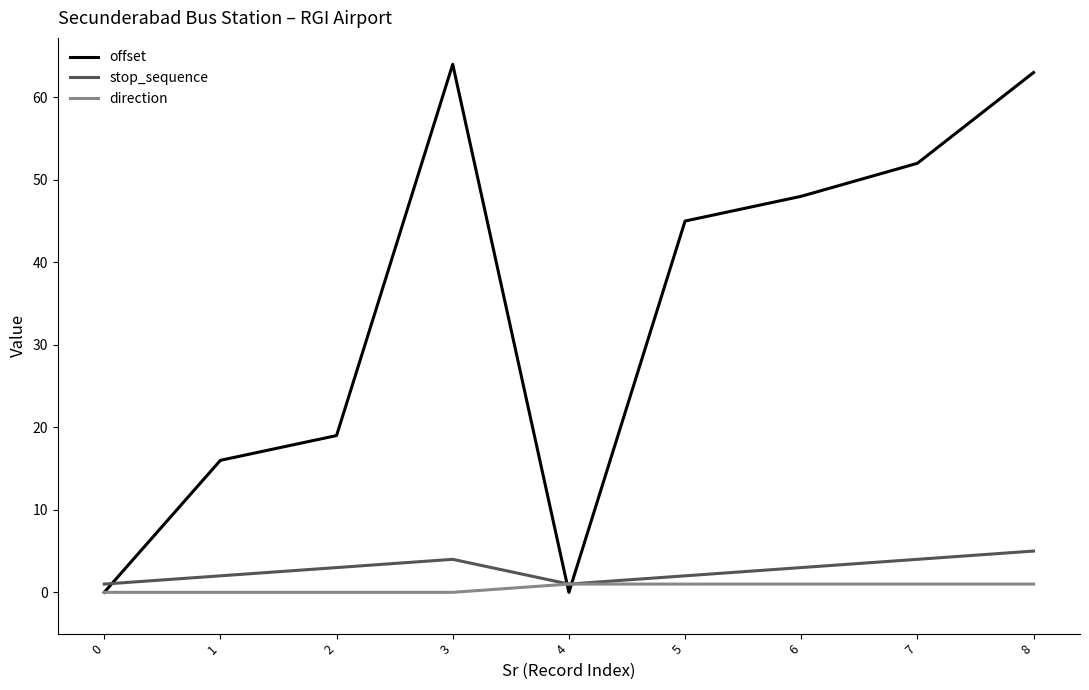

List the series in order of their peak value, highest first.

offset, stop_sequence, direction